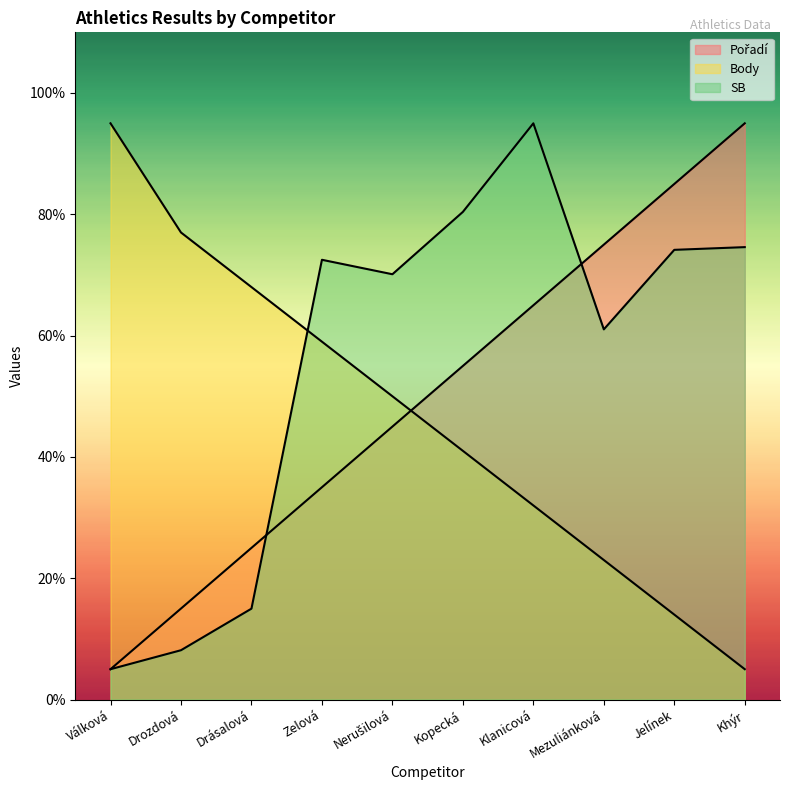

What position from the left is Zelová?

4